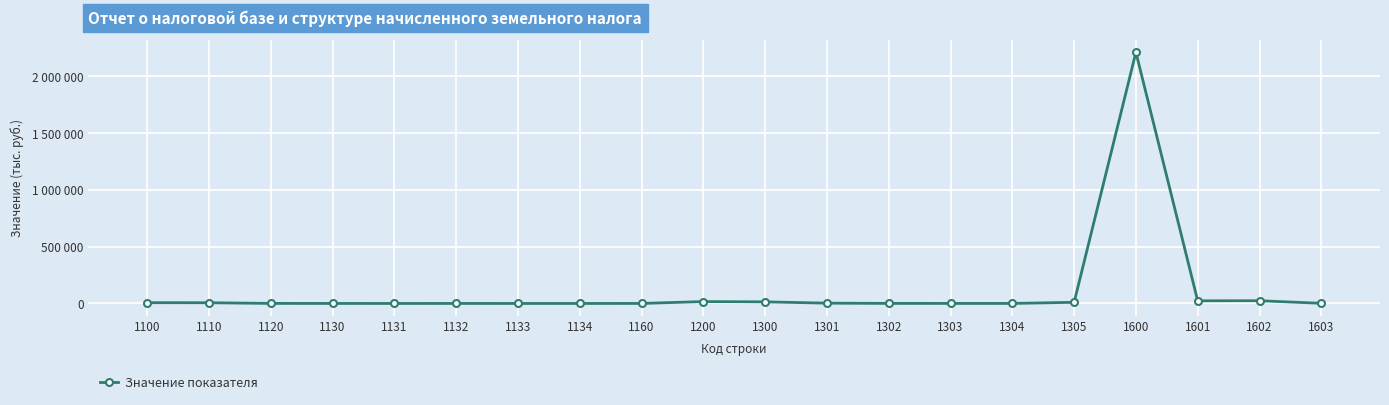

Does the chart have visible grid lines?

Yes